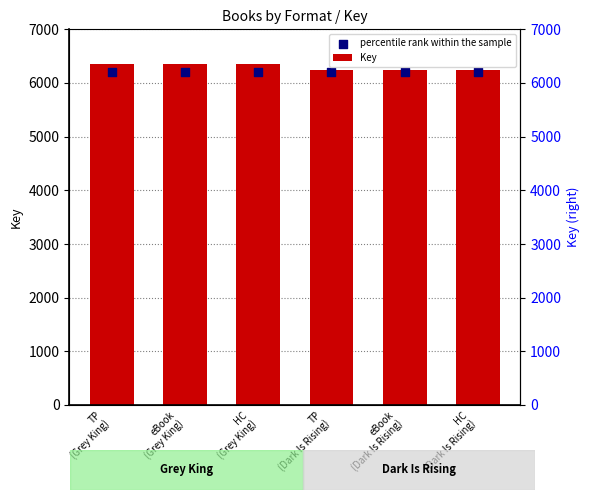

Which series has the widest spread of Y values?

Key